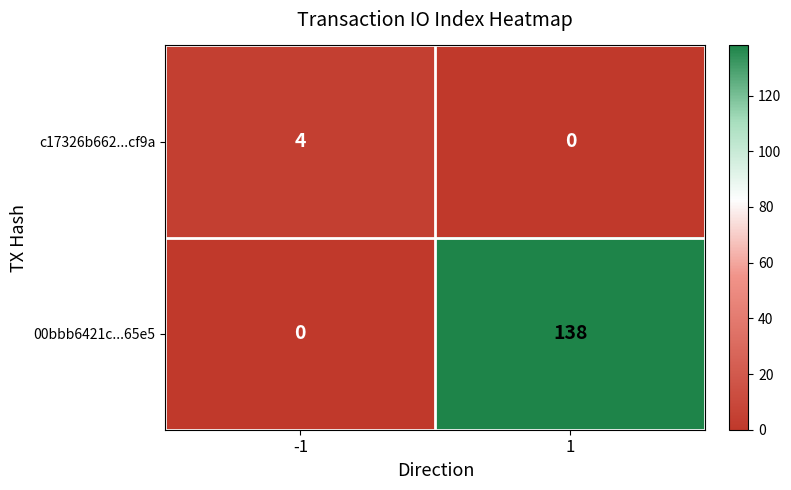

Which series changed the most between -1 and 1?

00bbb6421c...65e5